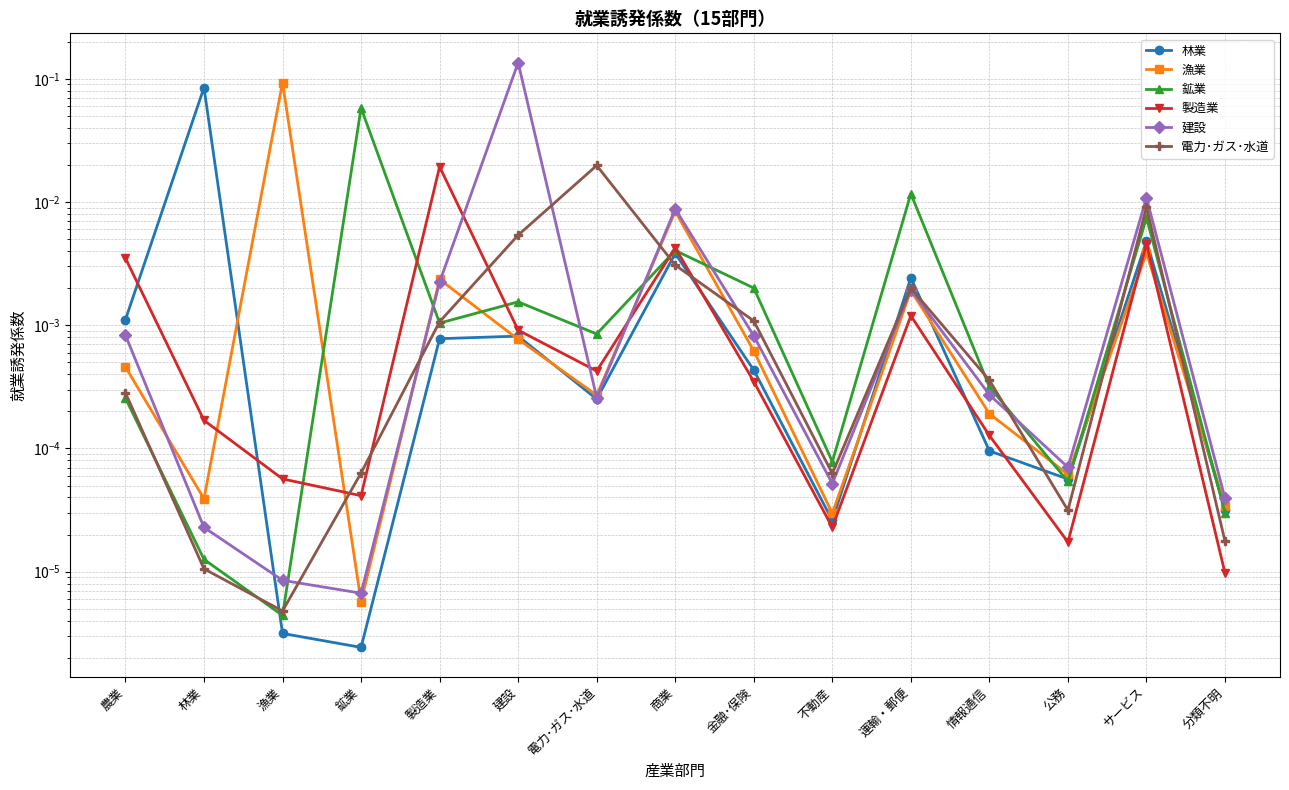

Which category has the highest value across all series?

建設